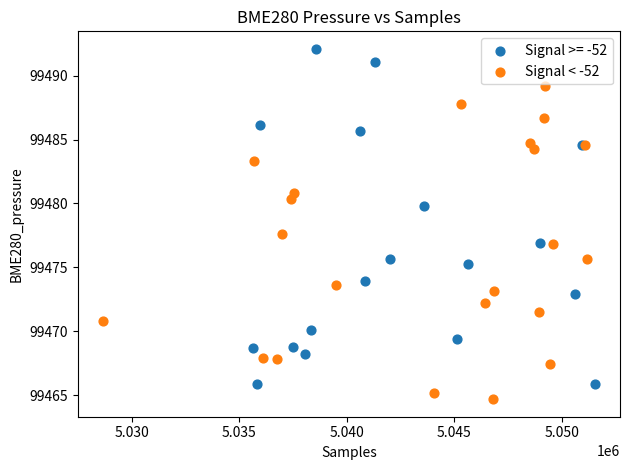

Which series contains the highest Y value?

Signal >= -52